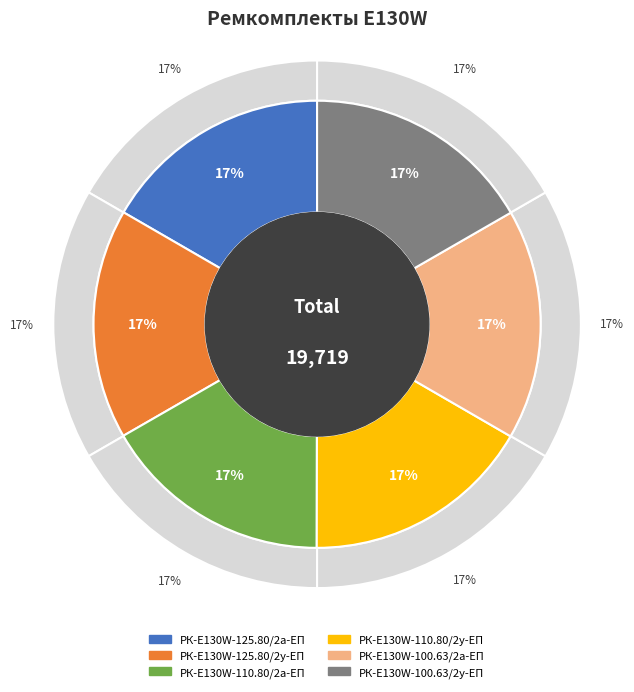

What portion of the pie excludes РК-E130W-125.80/2а-ЕП?

83.3%